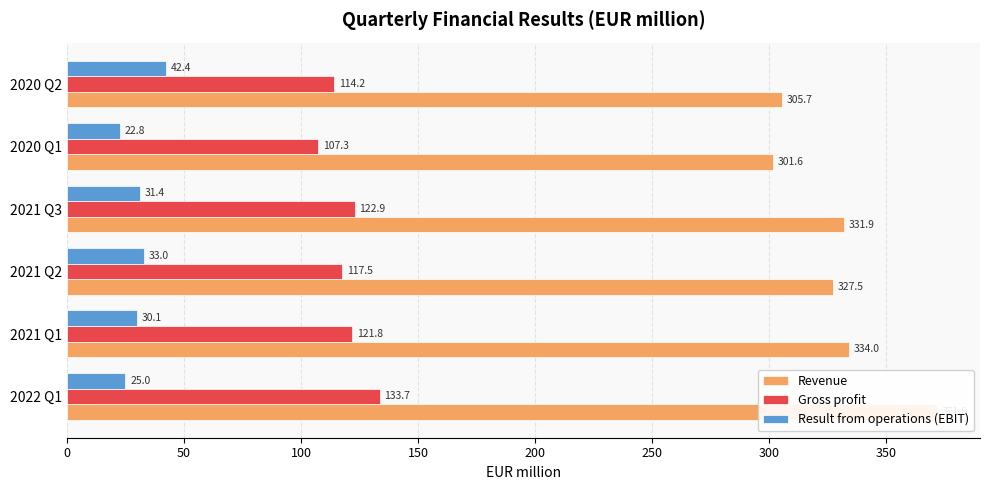

Are the bars grouped side by side (vs. stacked)?

Yes